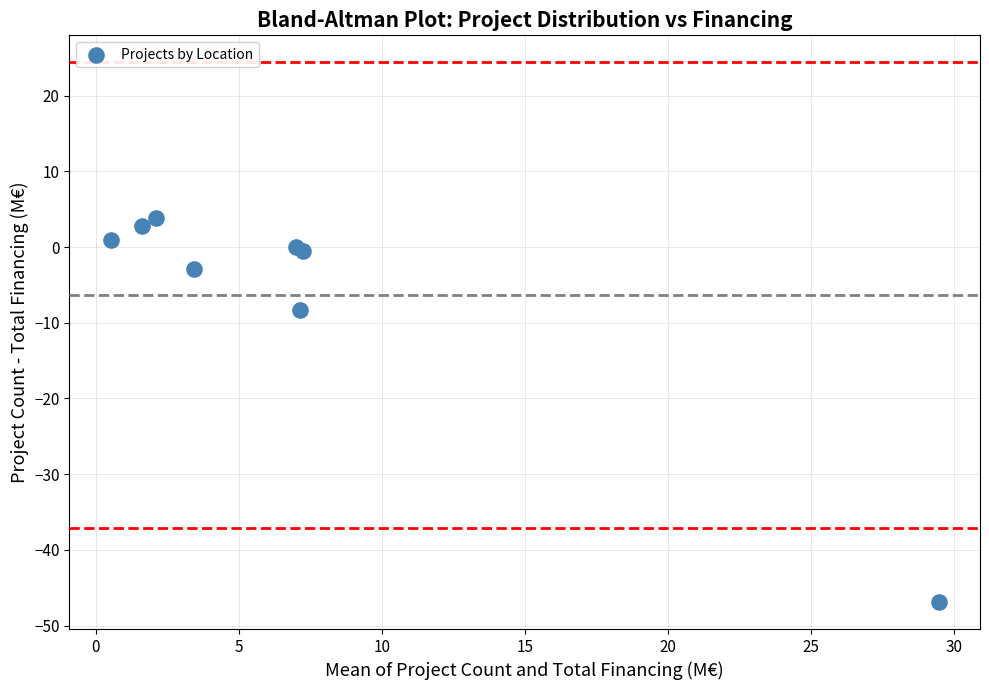

What Y value in the scatter plot is closest to -21?

-8.3